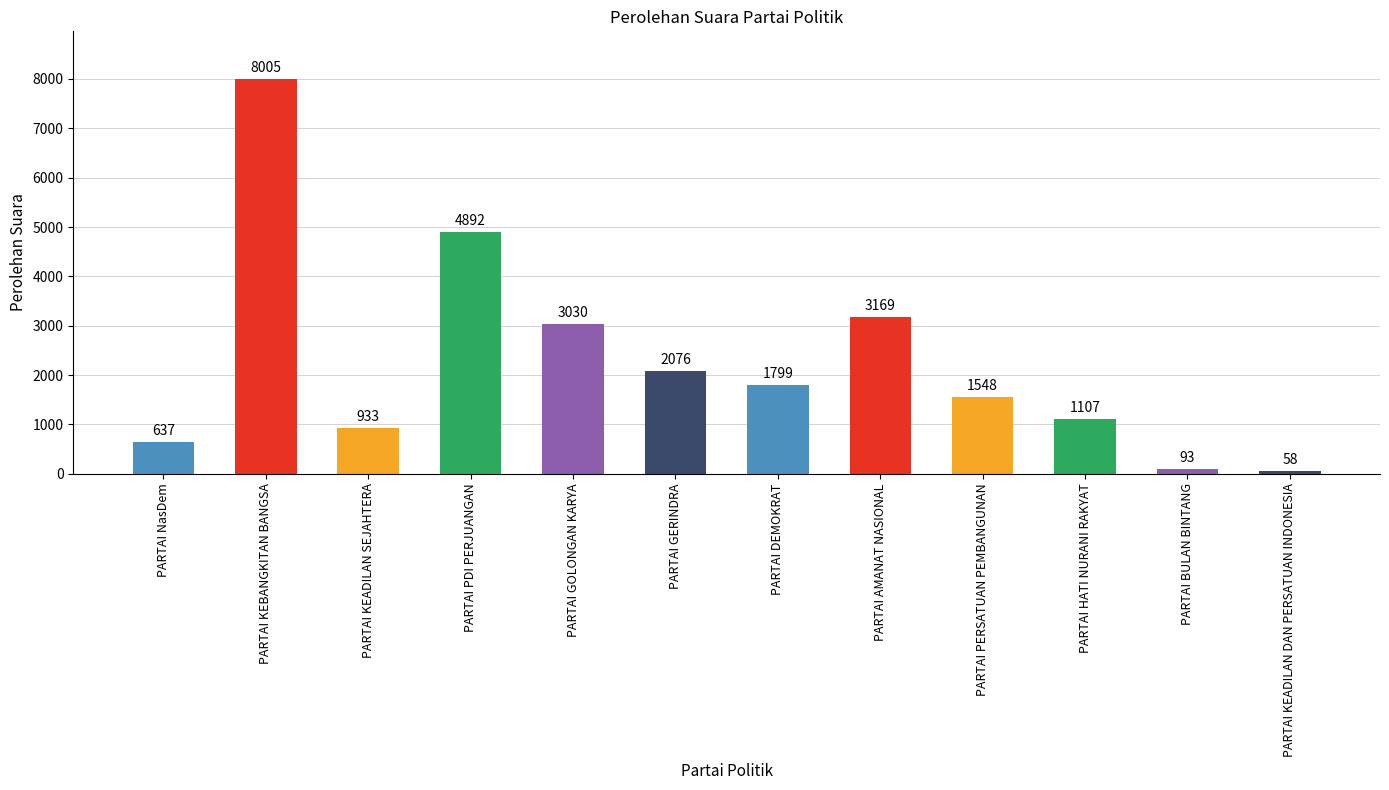

Which label corresponds to the smallest value in the chart?

PARTAI KEADILAN DAN PERSATUAN INDONESIA